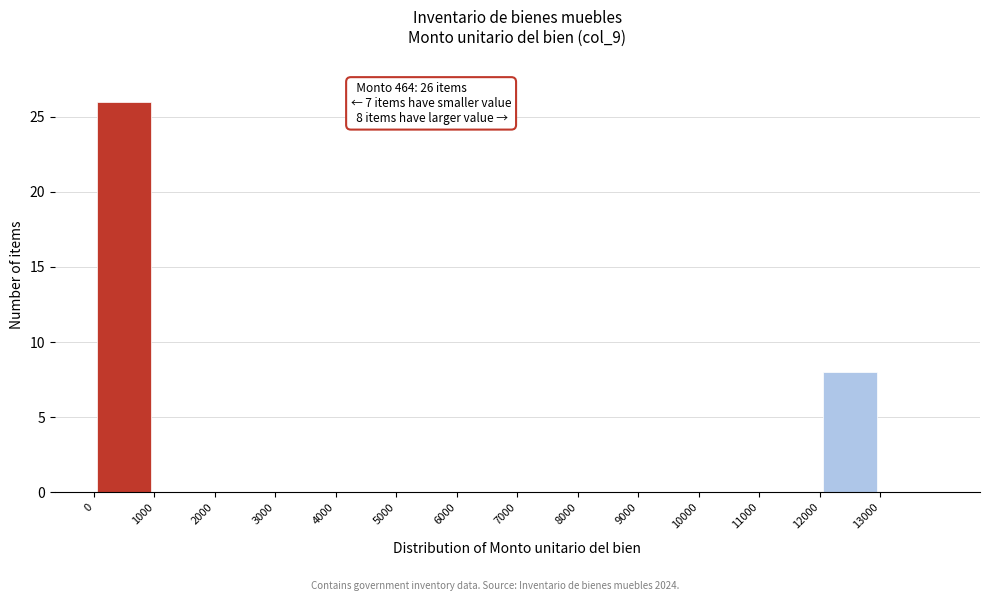

Over which range of the x-axis is the bar tallest?

0 to 1000